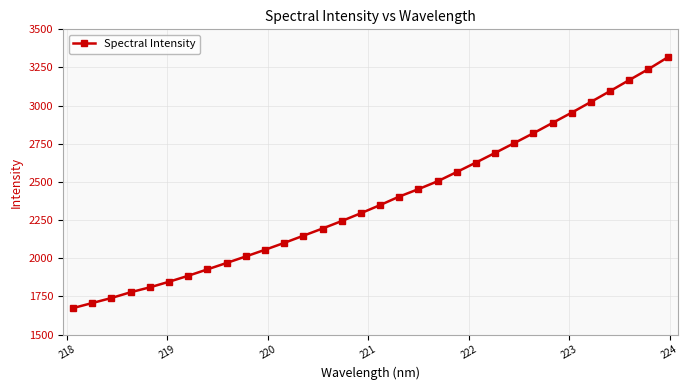

What is the value of the 10th point from the left?

2012.1